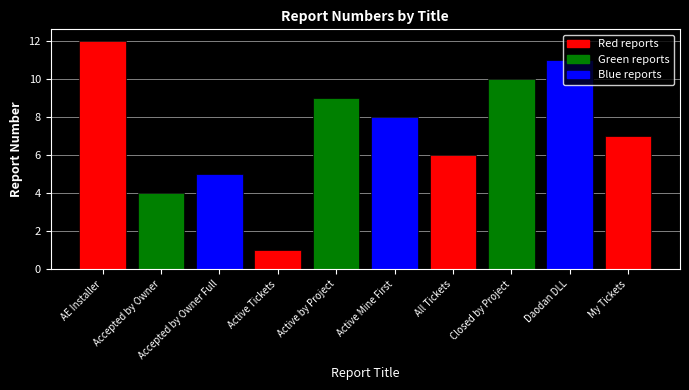

Between All Tickets and Accepted by Owner Full, which is larger?

All Tickets